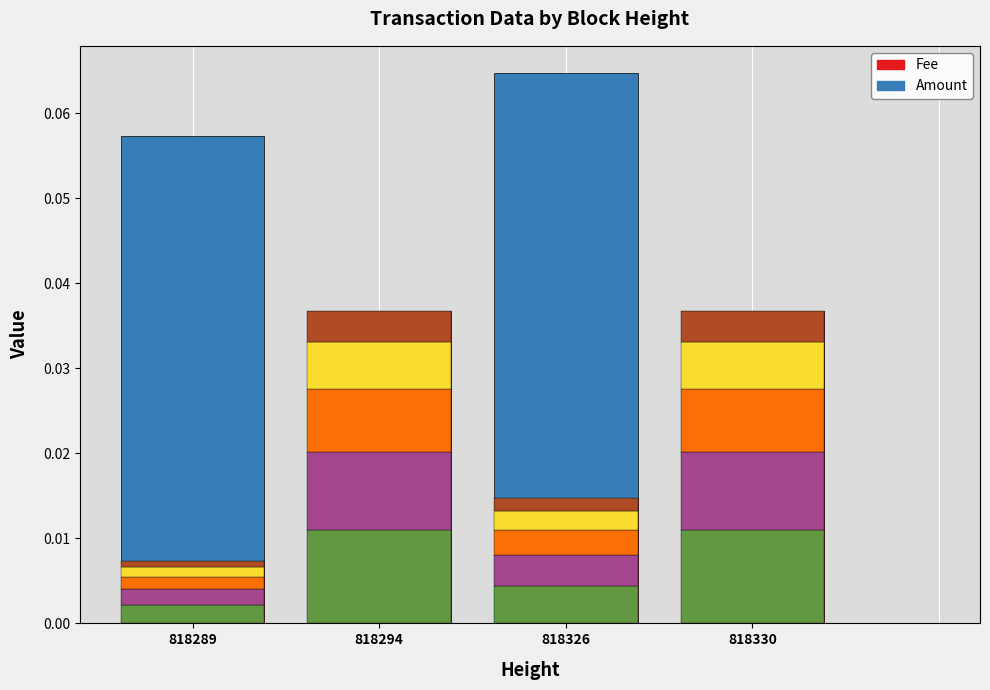

Count the number of data series in this chart.

2